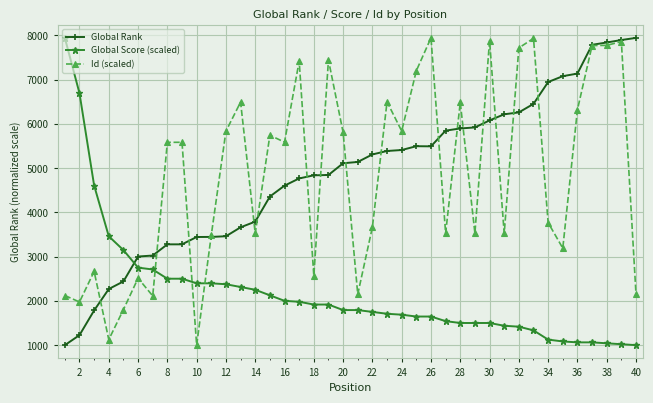

What is the maximum value shown in the chart?

7944.0